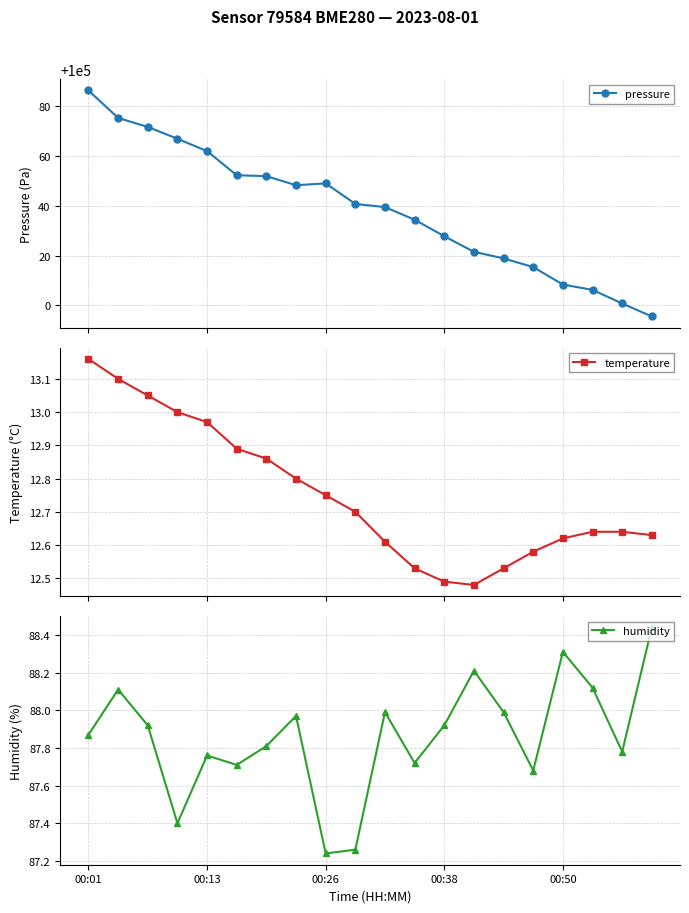

What is the maximum value shown in the chart?

100086.3